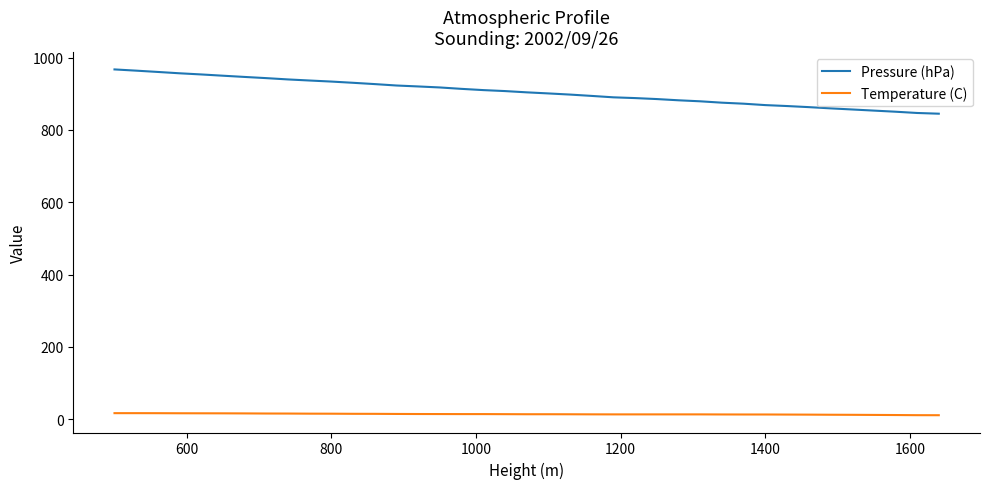

What is the maximum value shown in the chart?

967.5